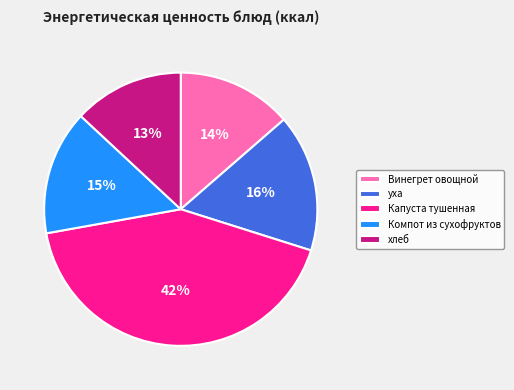

How many segments does this pie chart have?

5